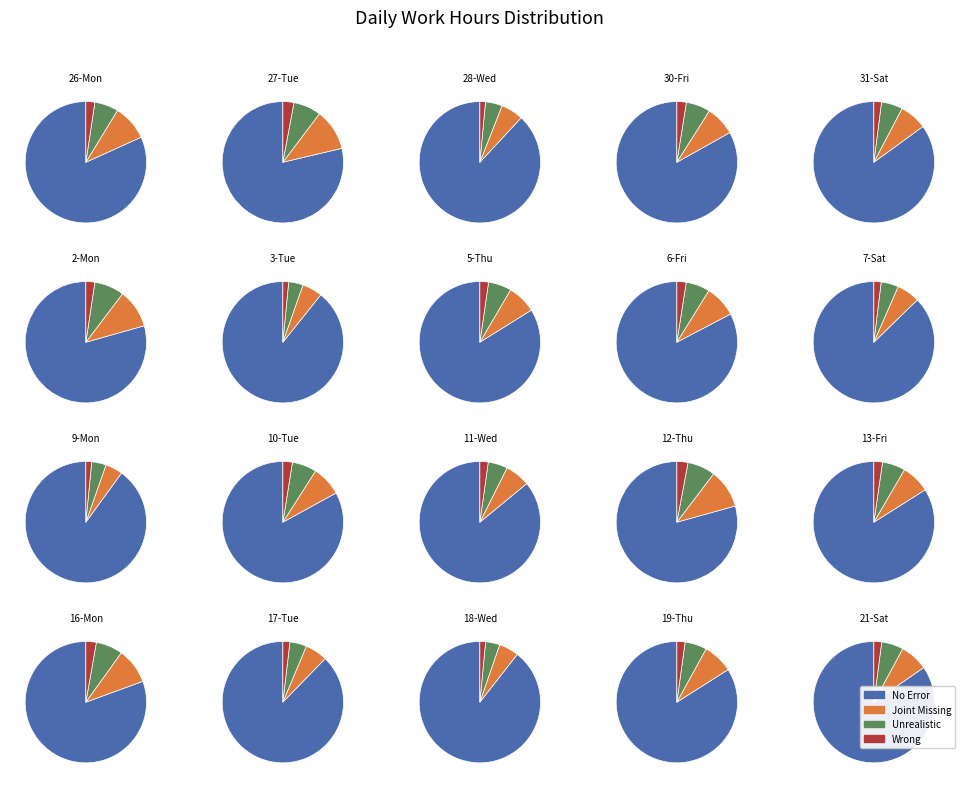

Which category has the smallest portion of the pie?

28-Wed